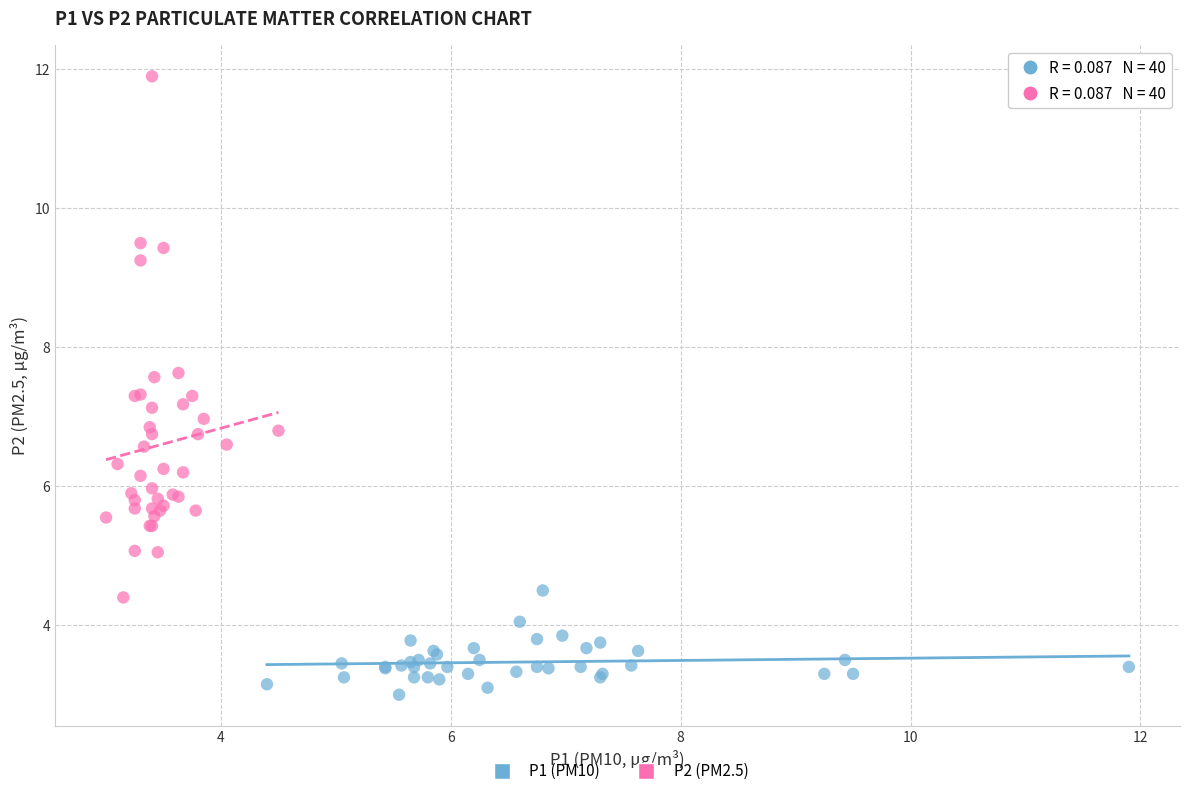

Which series has the widest spread of Y values?

P2 (PM2.5)